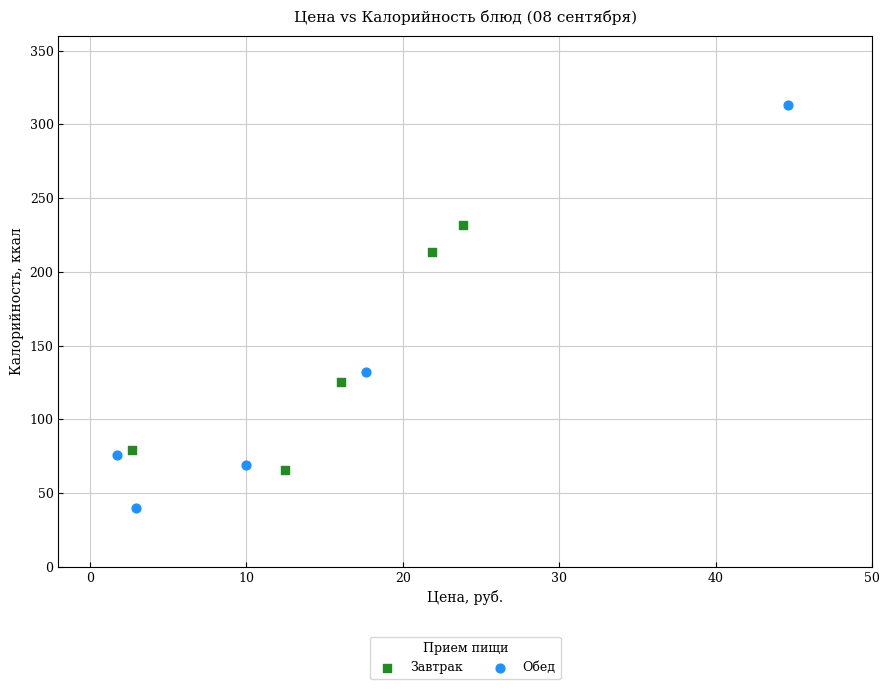

Which series contains the highest Y value?

Обед